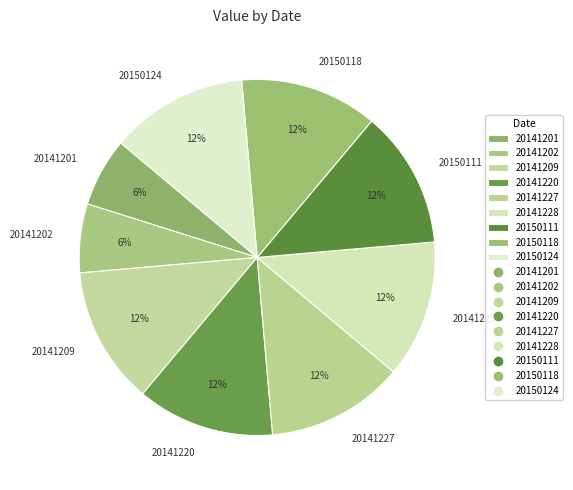

Count the number of slices in the pie.

9